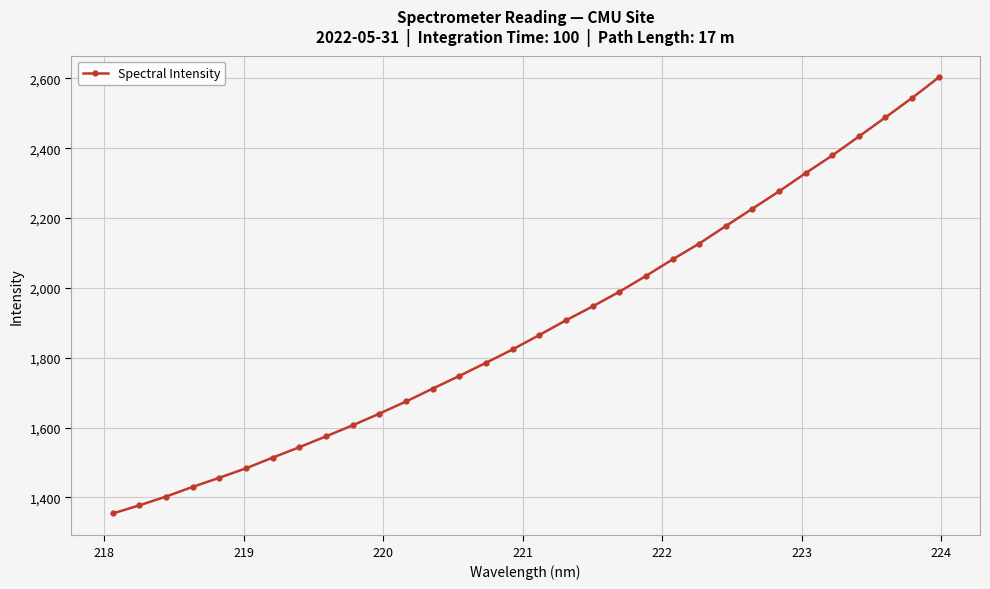

What is the sum of all values?

60532.2